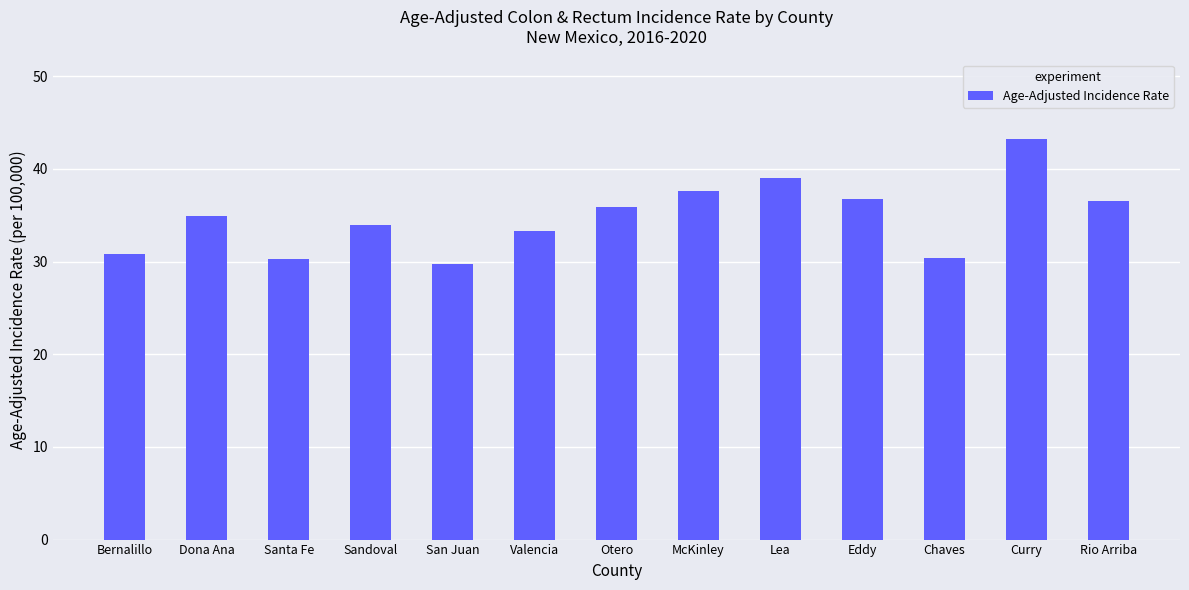

True or false: the data shows 58.1 at Otero.

False